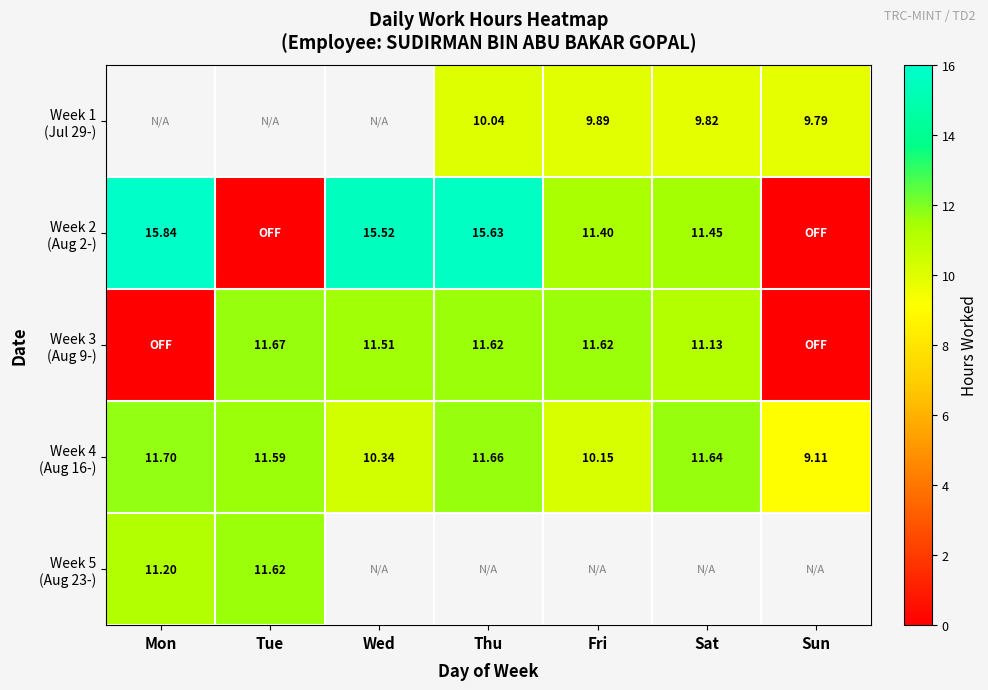

Which category has the lowest value across all series?

Tue